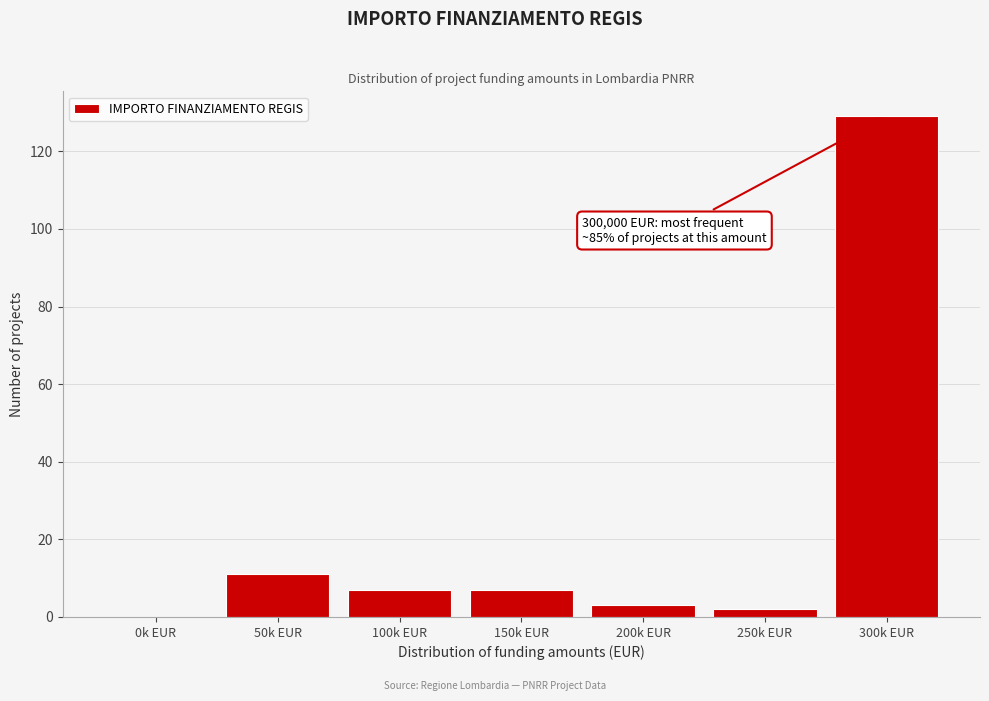

Reading left to right, extract all data points from this chart.

0k EUR=0	50k EUR=11	100k EUR=7	150k EUR=7	200k EUR=3	250k EUR=2	300k EUR=129